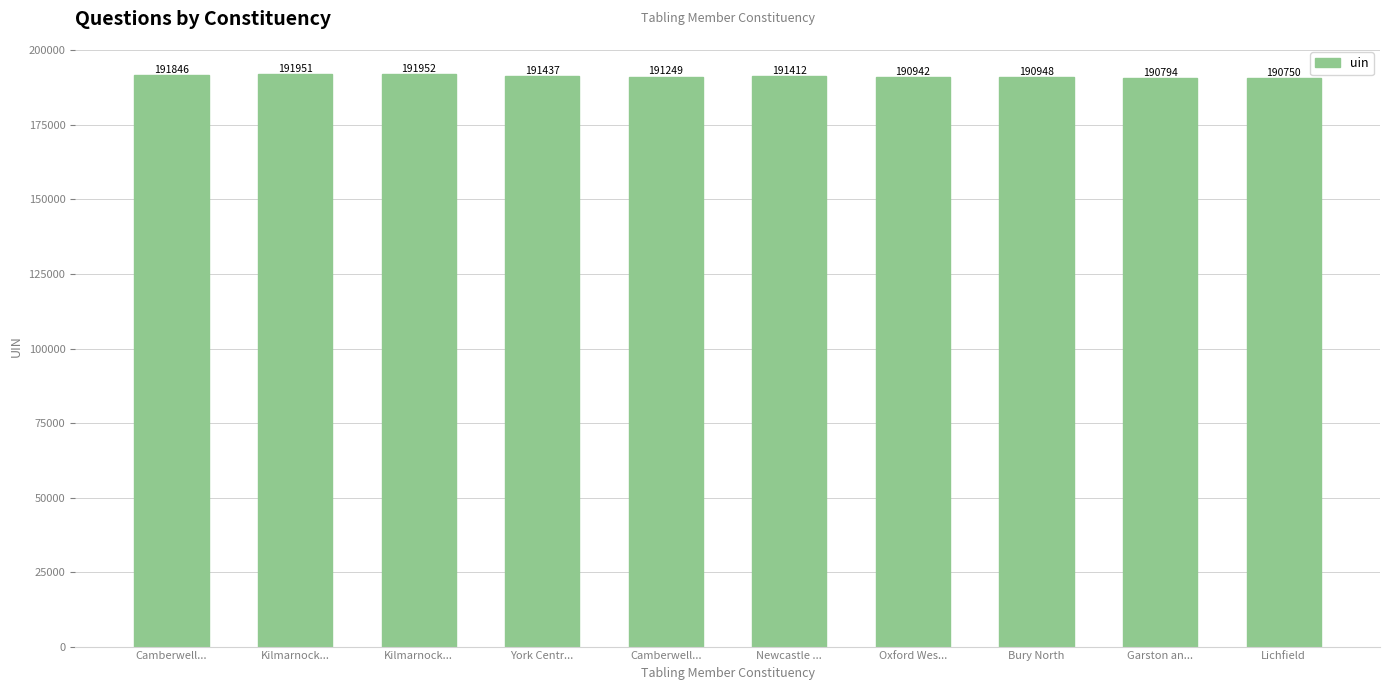

What is the sum of all values?

1913281